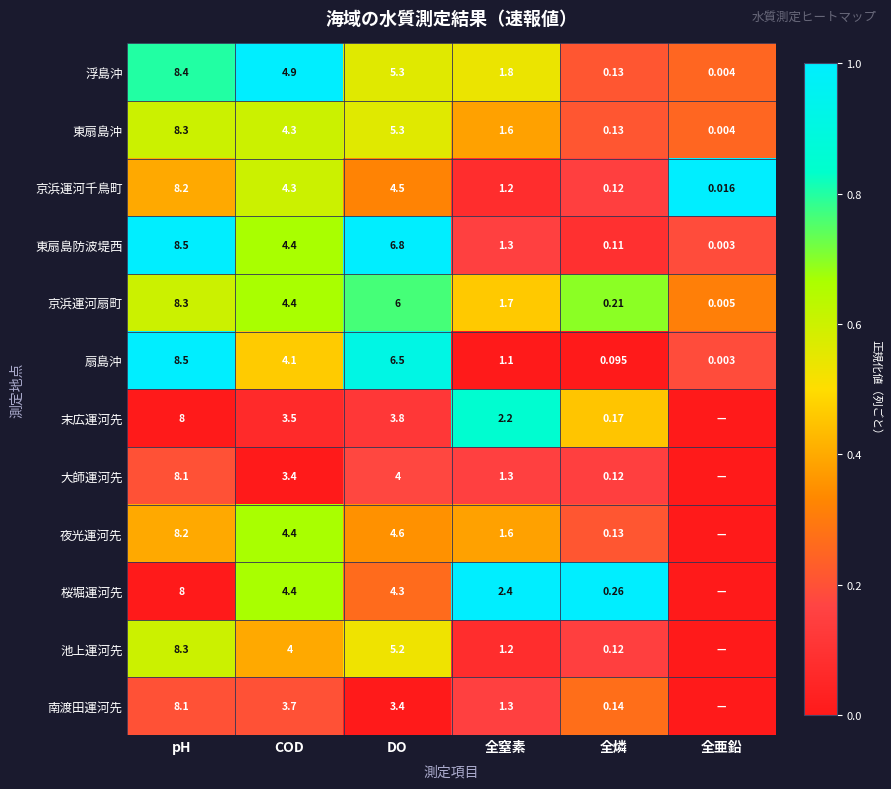

At which label does 東扇島沖 first exceed 4?

pH